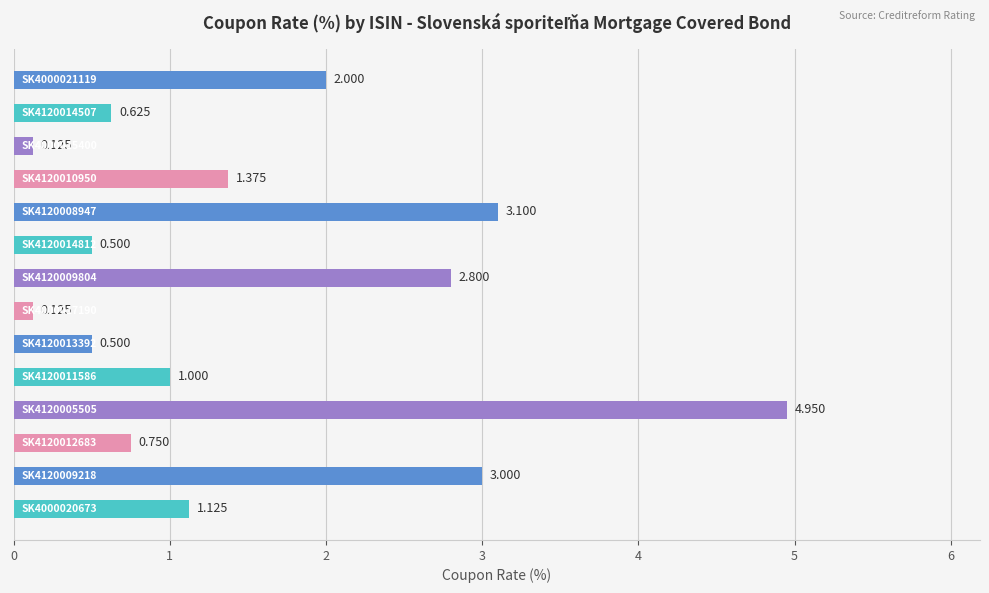

How many data points are less than 1?

6